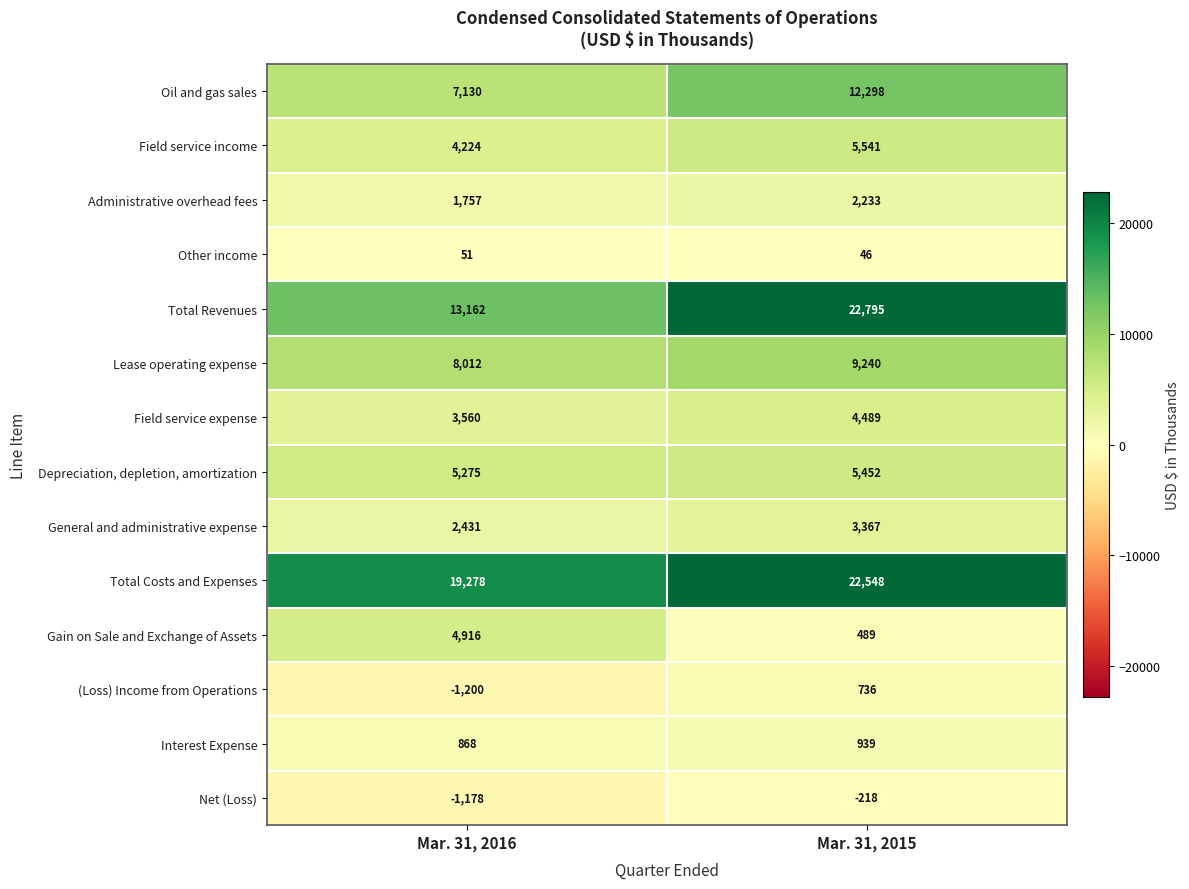

Which series changed the most between Mar. 31, 2016 and Mar. 31, 2015?

Total Revenues